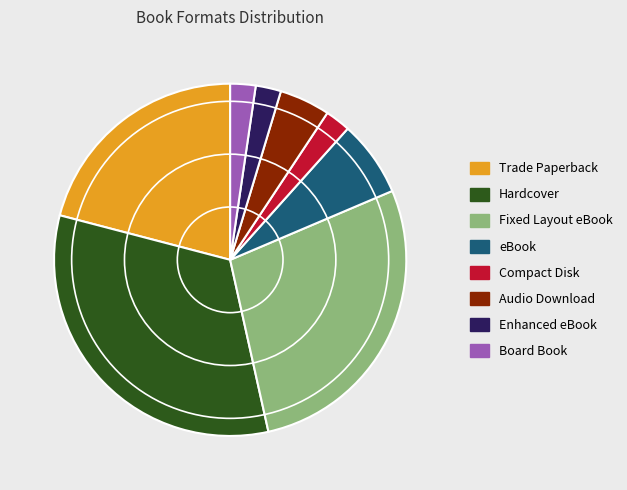

Is the sum of Hardcover and Fixed Layout eBook greater than half?

Yes